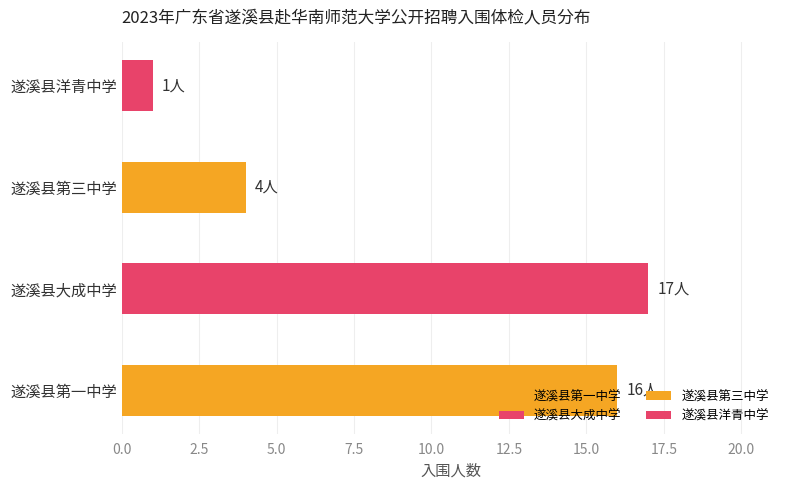

Which label corresponds to the largest value in the chart?

遂溪县大成中学